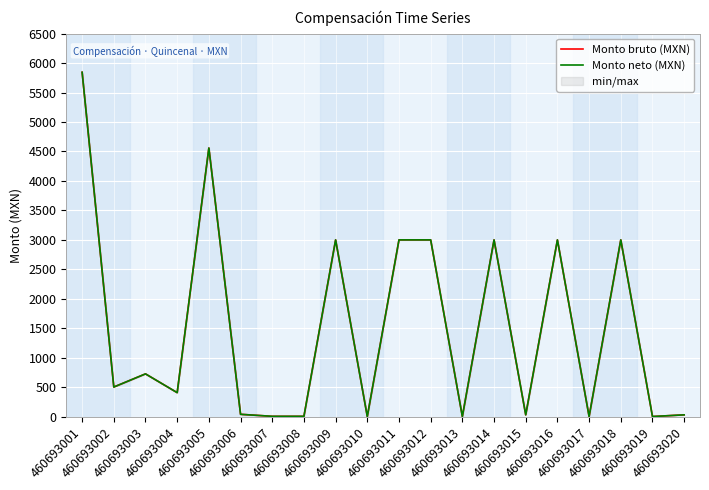

True or false: Monto bruto (MXN) has a value of 0.5 at 460693017.

False